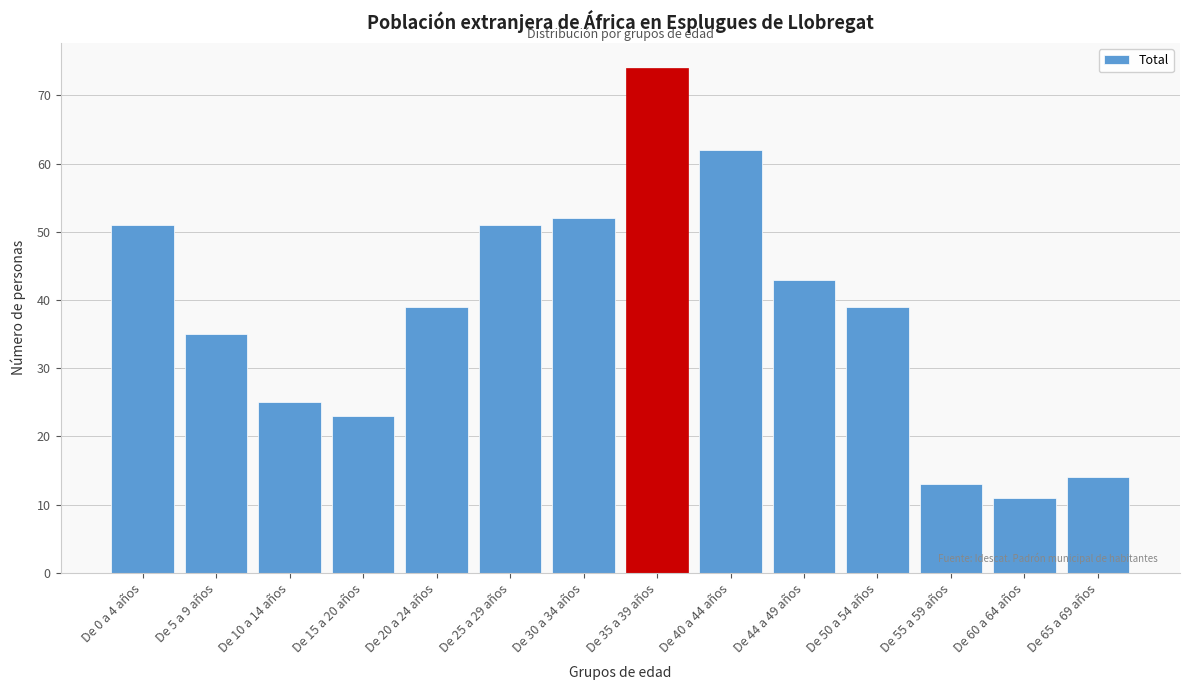

Reading right to left, transcribe all the data shown in this chart.

14	11	13	39	43	62	74	52	51	39	23	25	35	51